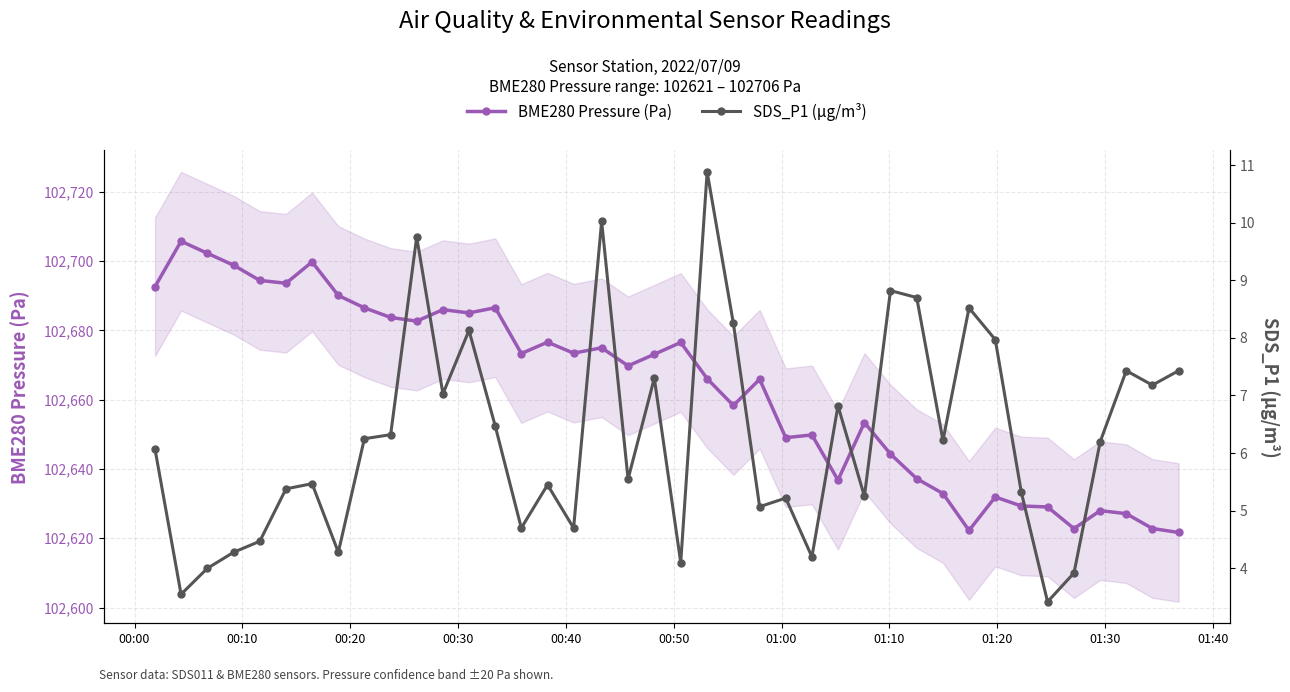

Which series has the largest total across all categories?

BME280 Pressure (Pa)